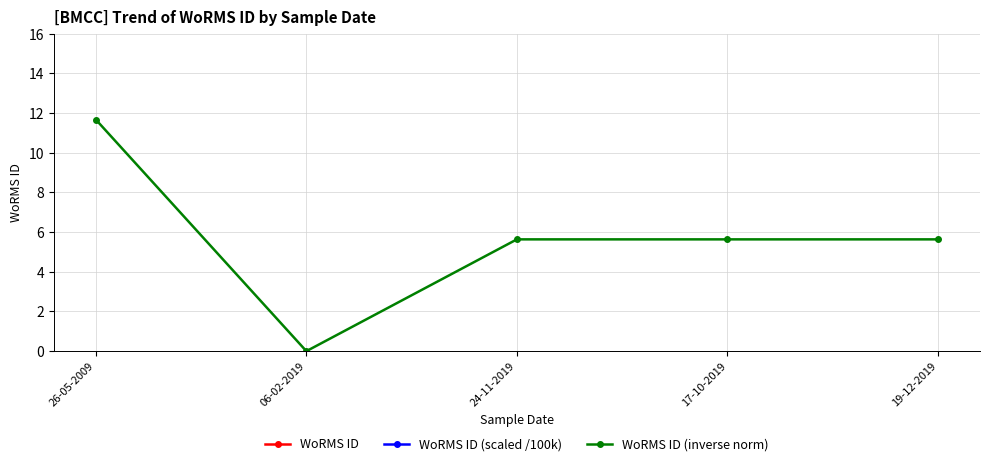

True or false: WoRMS ID (scaled /100k) and WoRMS ID intersect in this chart.

False